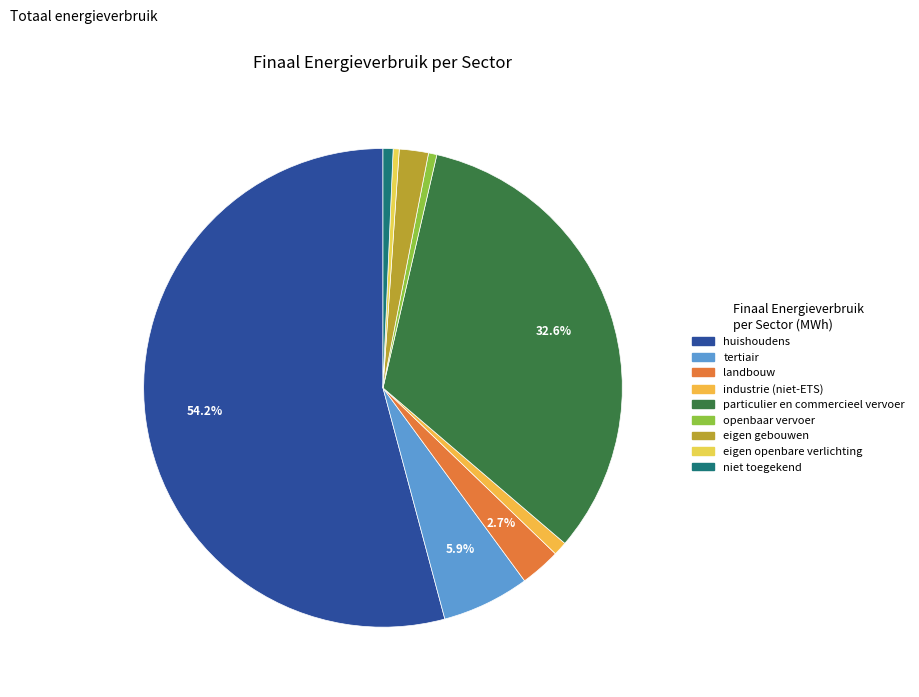

How many segments does this pie chart have?

9